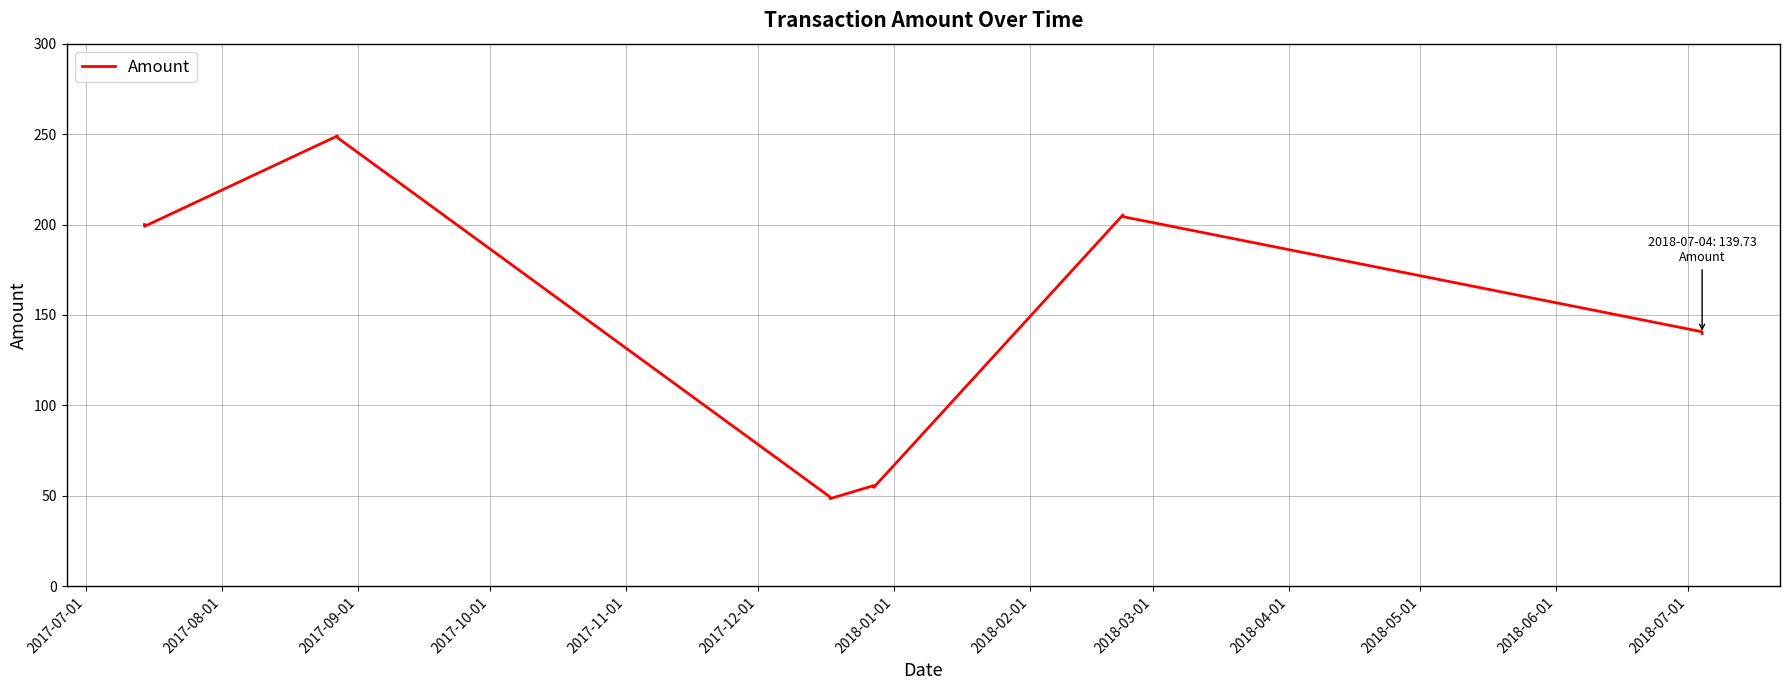

What is the difference between the maximum and minimum values?

200.6